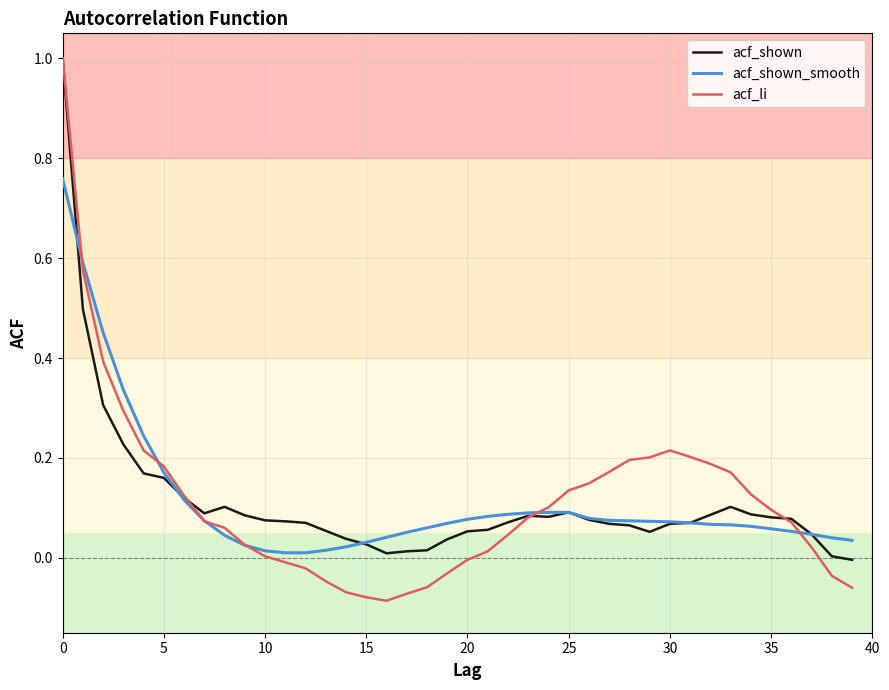

What is the sum of all acf_shown values?

4.5